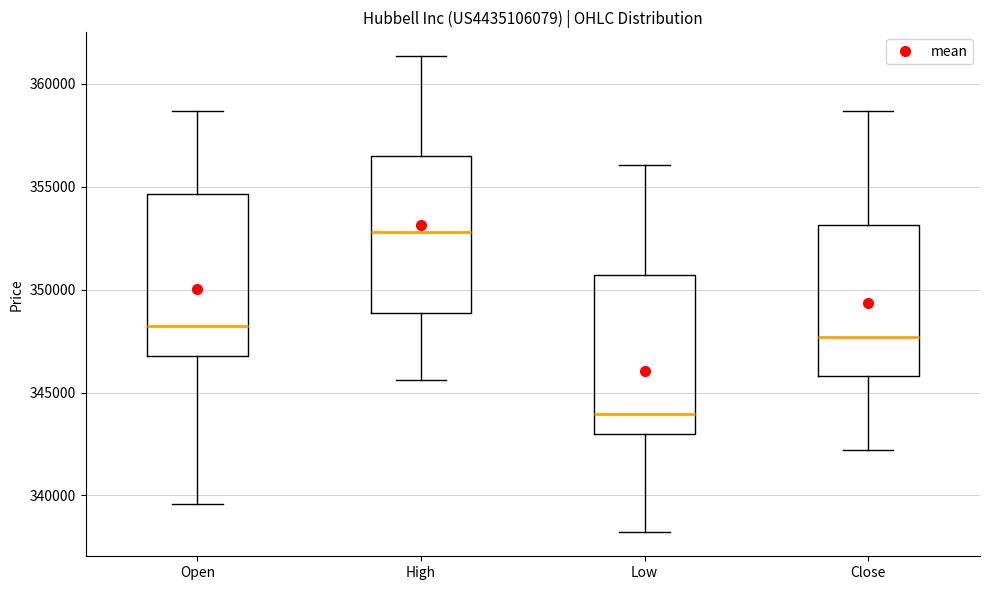

Reading left to right, transcribe this box plot: for each box, give where its median line is, the range the box spans, and where its two whiskers end, as read against the y-axis. The values are not printed on the chart, so give them approximately, as read against the axis.

Open: median 348000, box 347000 to 354500, whiskers 339500 to 358500
High: median 353000, box 349000 to 356500, whiskers 345500 to 361500
Low: median 344000, box 343000 to 350500, whiskers 338000 to 356000
Close: median 347500, box 346000 to 353000, whiskers 342000 to 358500